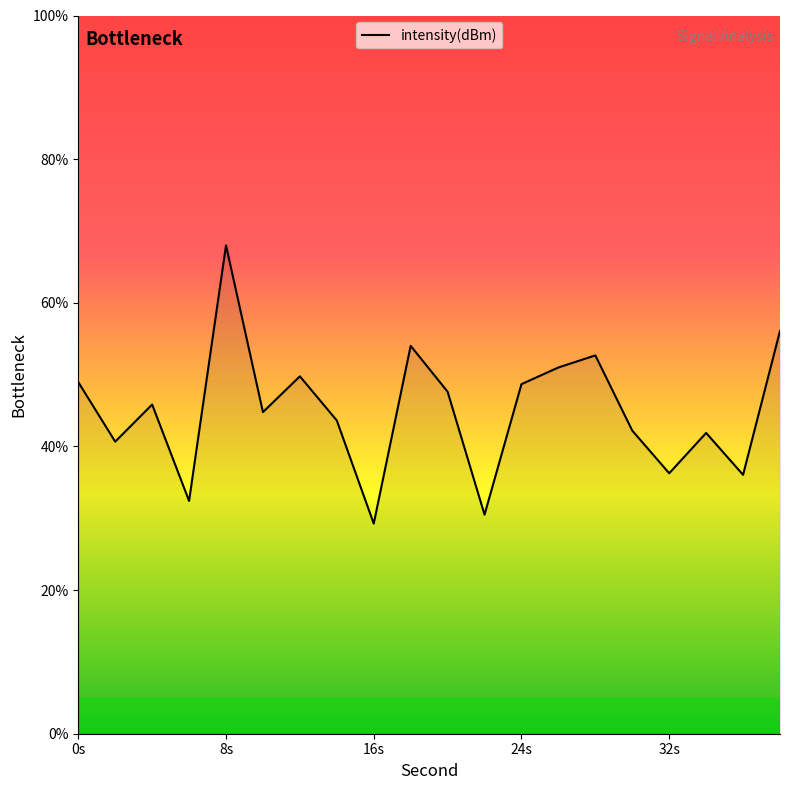

What is the greatest value displayed?

68.0